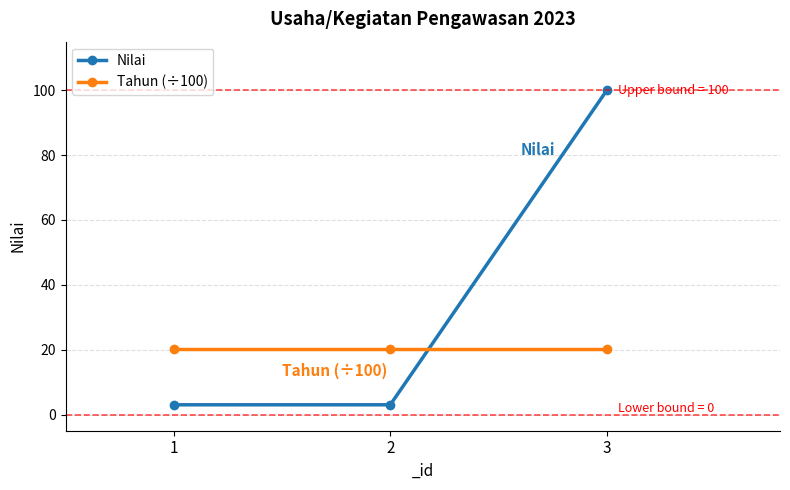

How many categories are shown in the chart?

3